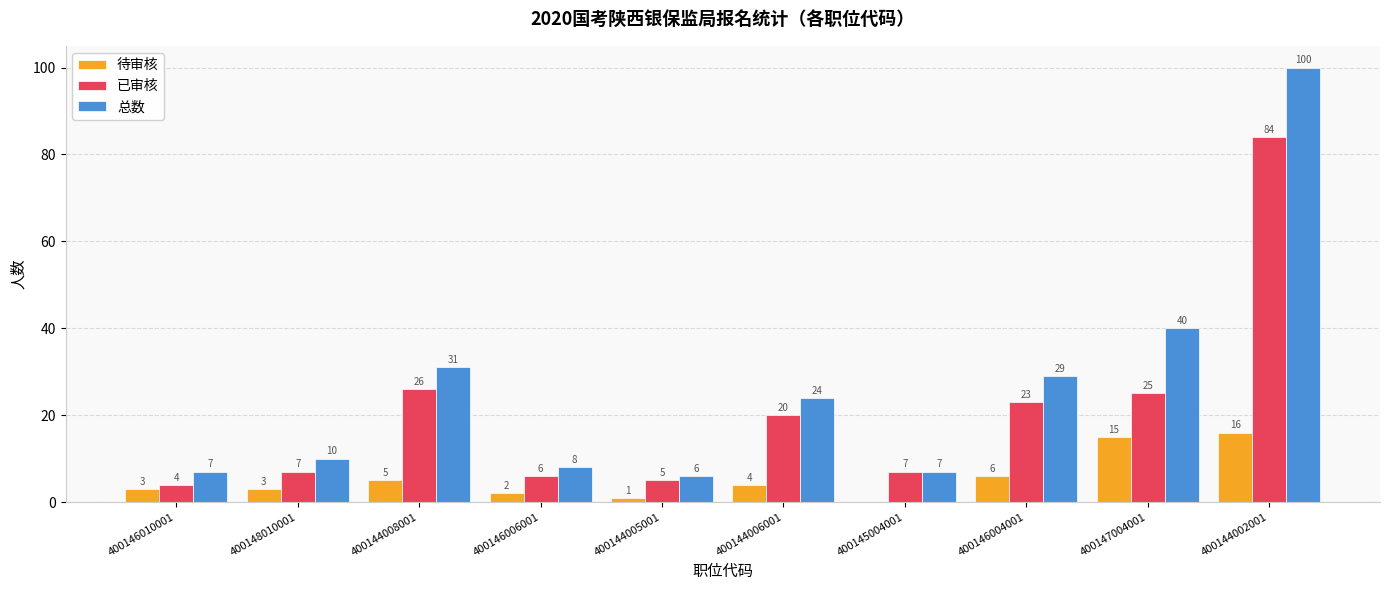

At which category does the chart reach its peak across all series?

400144002001